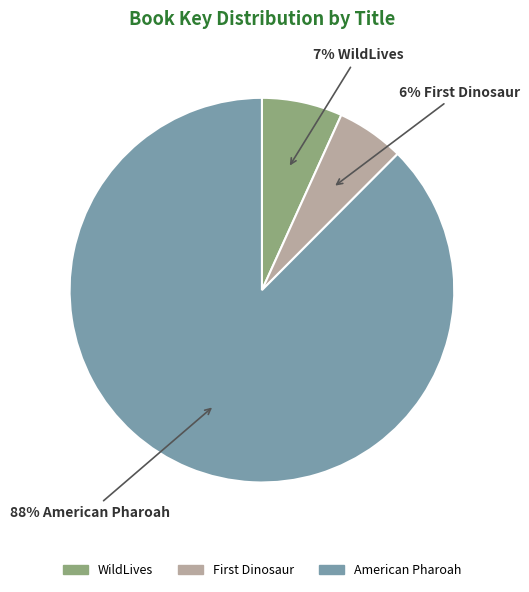

Which category has the smallest portion of the pie?

First Dinosaur